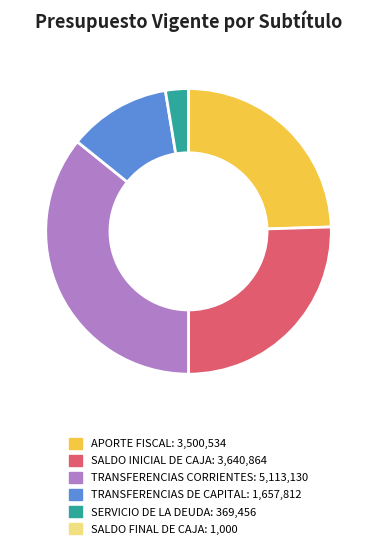

Does any single category account for the majority?

No